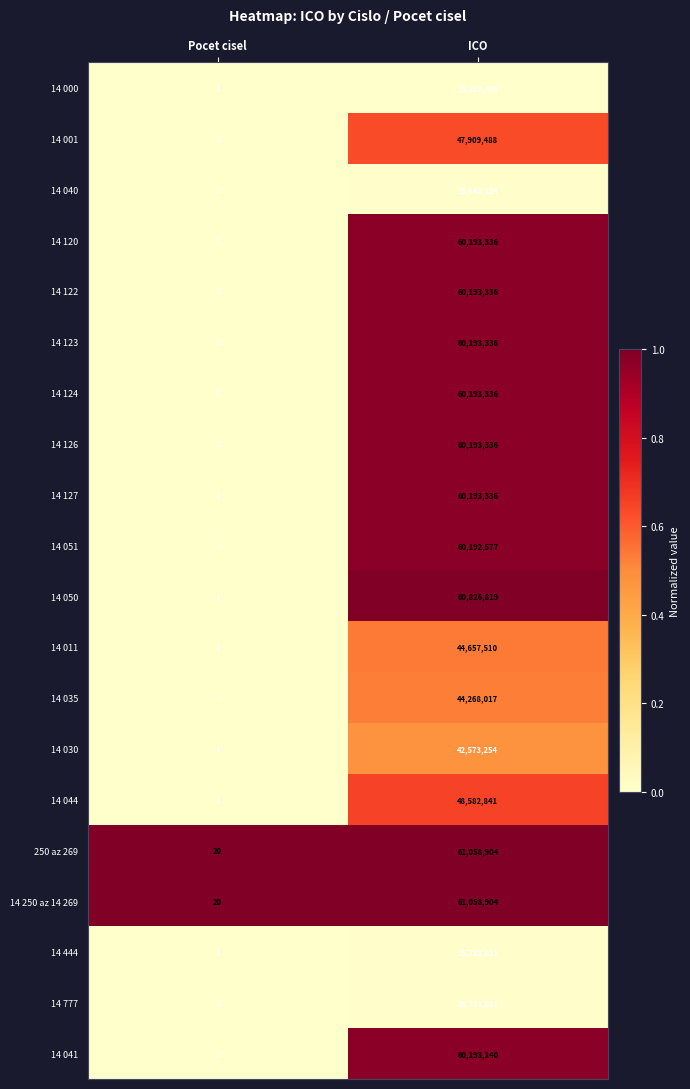

What is the total value across all series at ICO?

995316420